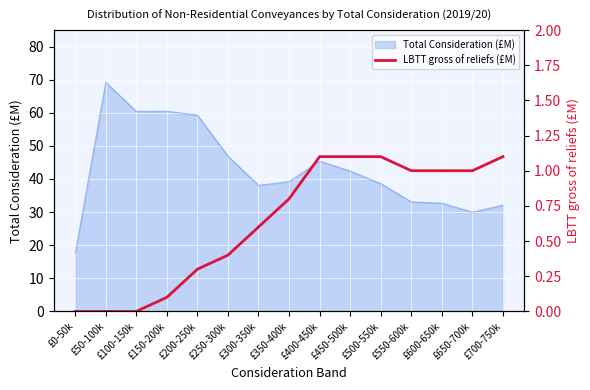

Is it true that Total Consideration (£M) equals 35.4 at £50-100k?

False